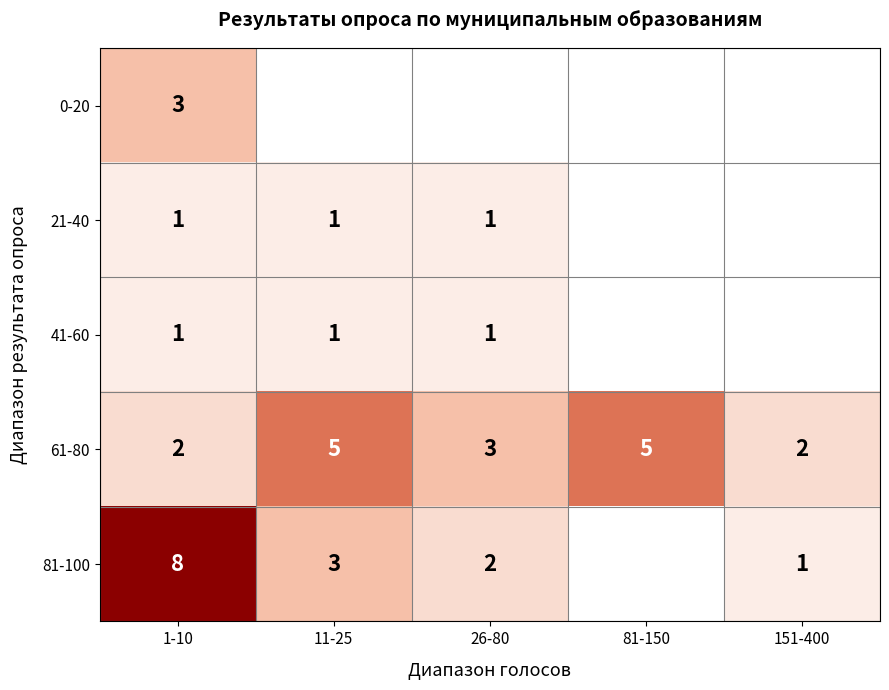

The 61-80 series shows 2 at 151-400. True or false?

True